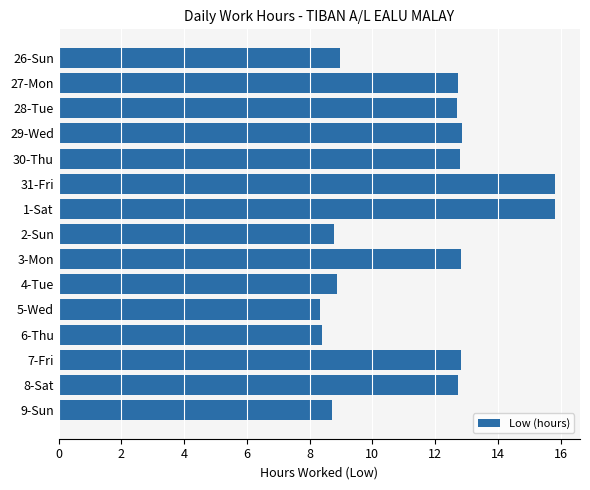

Which has a higher value, 30-Thu or 1-Sat?

1-Sat